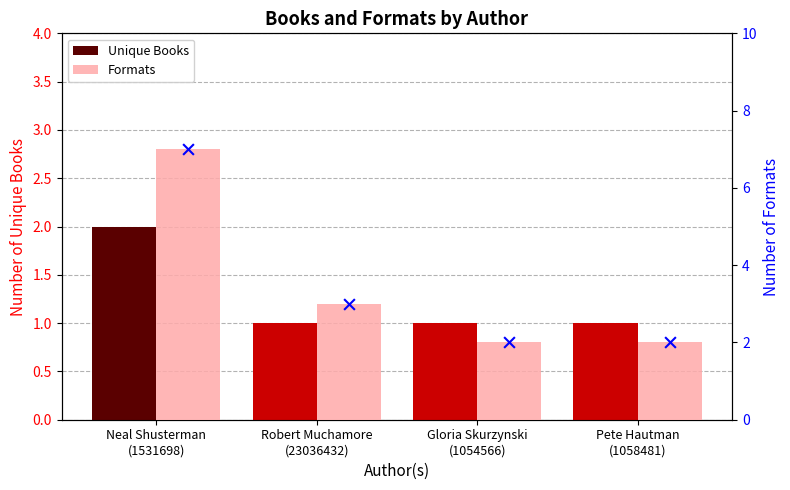

Which series has the widest spread of Y values?

Formats